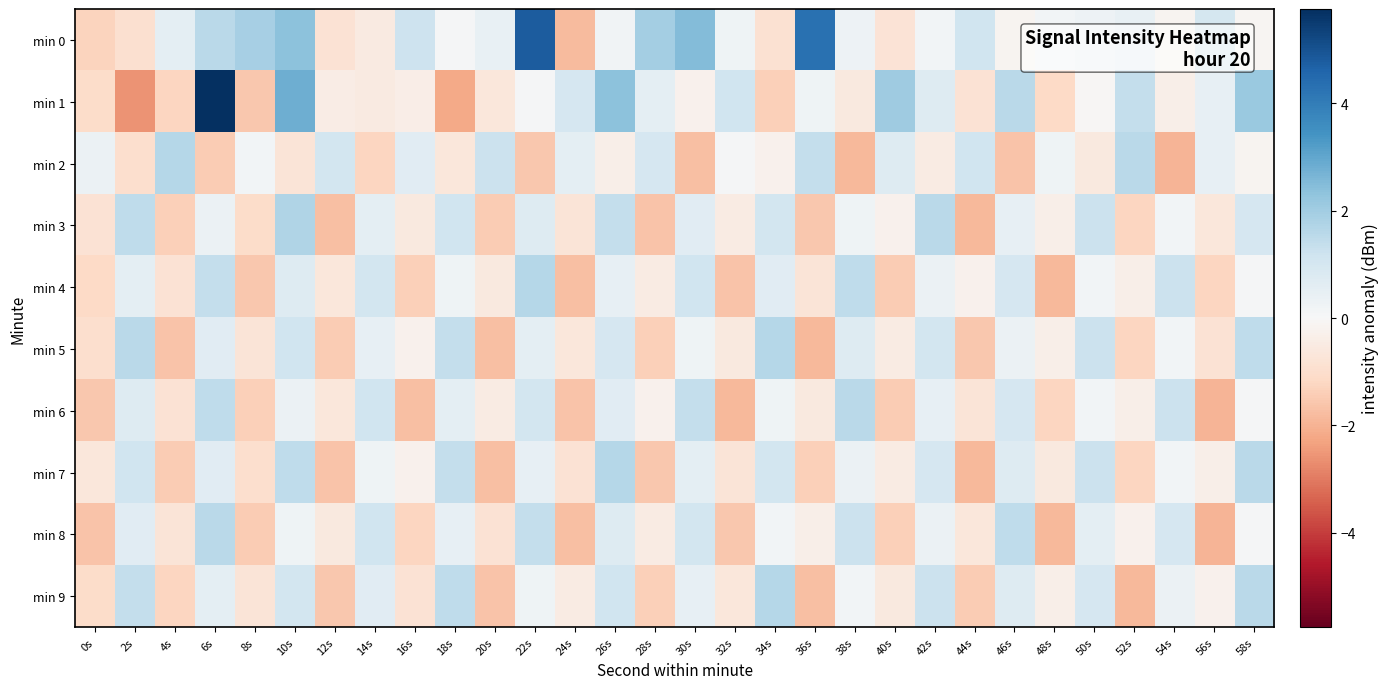

Which series has the largest range (max minus min)?

min 1